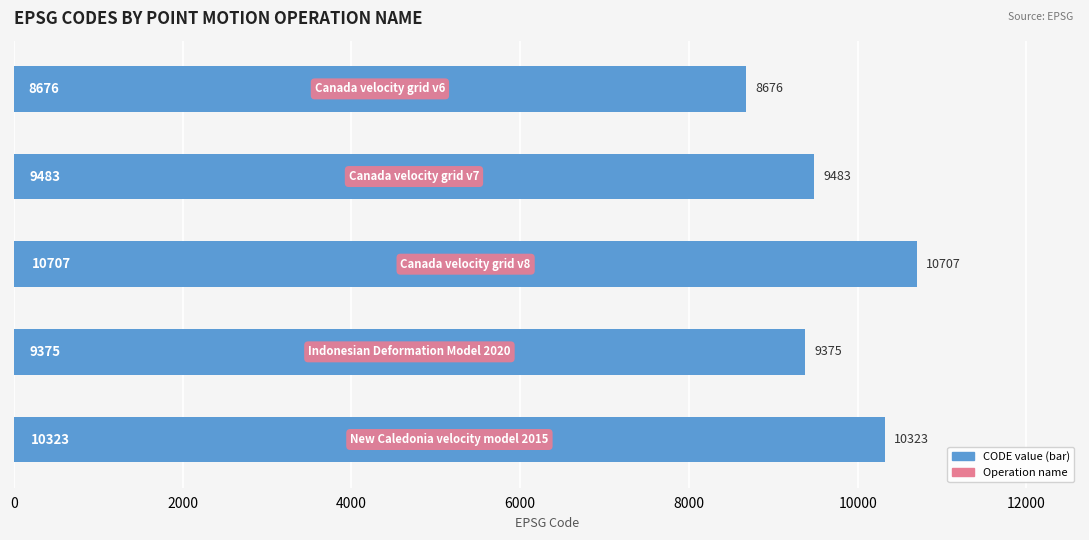

How many bars are there in total?

5